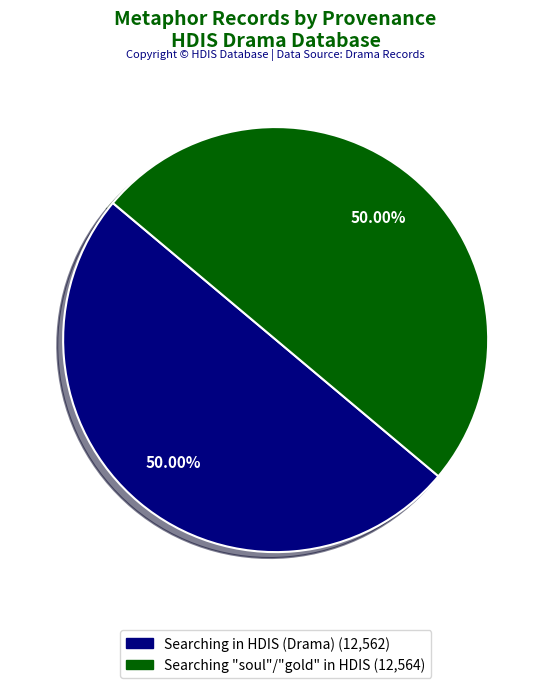

How many segments does this pie chart have?

2